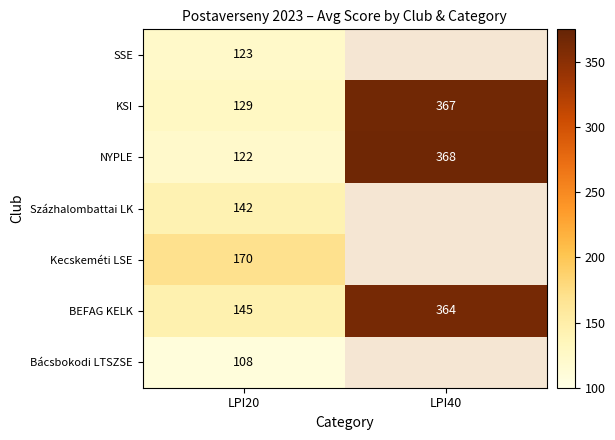

At LPI20, list the series in order from largest to smallest.

Kecskeméti LSE, BEFAG KELK, Százhalombattai LK, KSI, SSE, NYPLE, Bácsbokodi LTSZSE